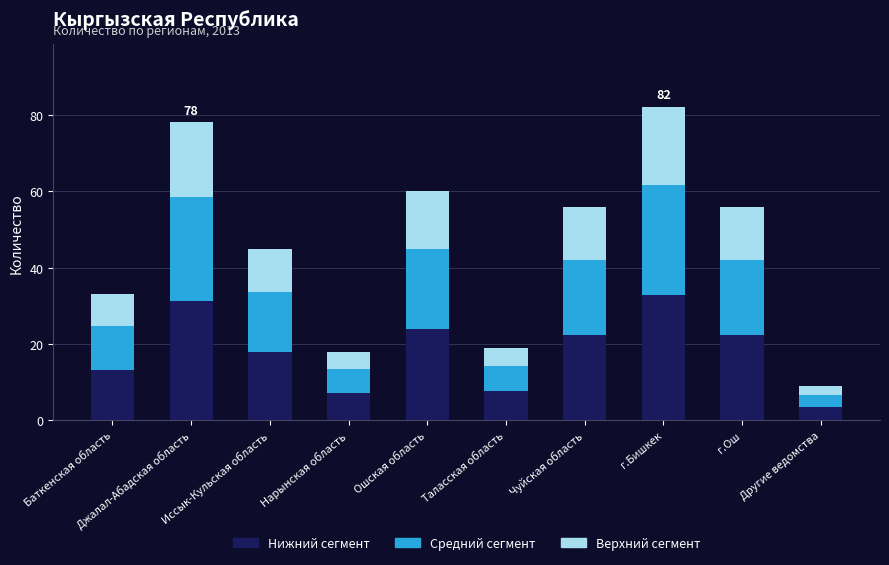

What is the total value across all series at Нарынская область?

18.0